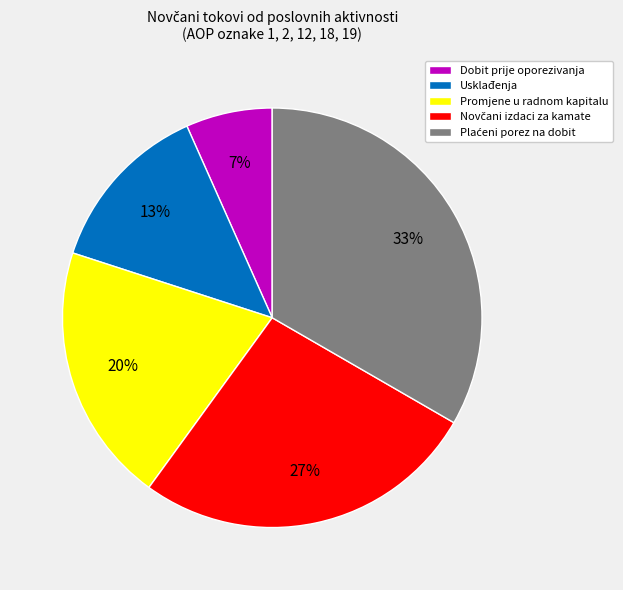

To the nearest percent, what is the average slice percentage?

20%